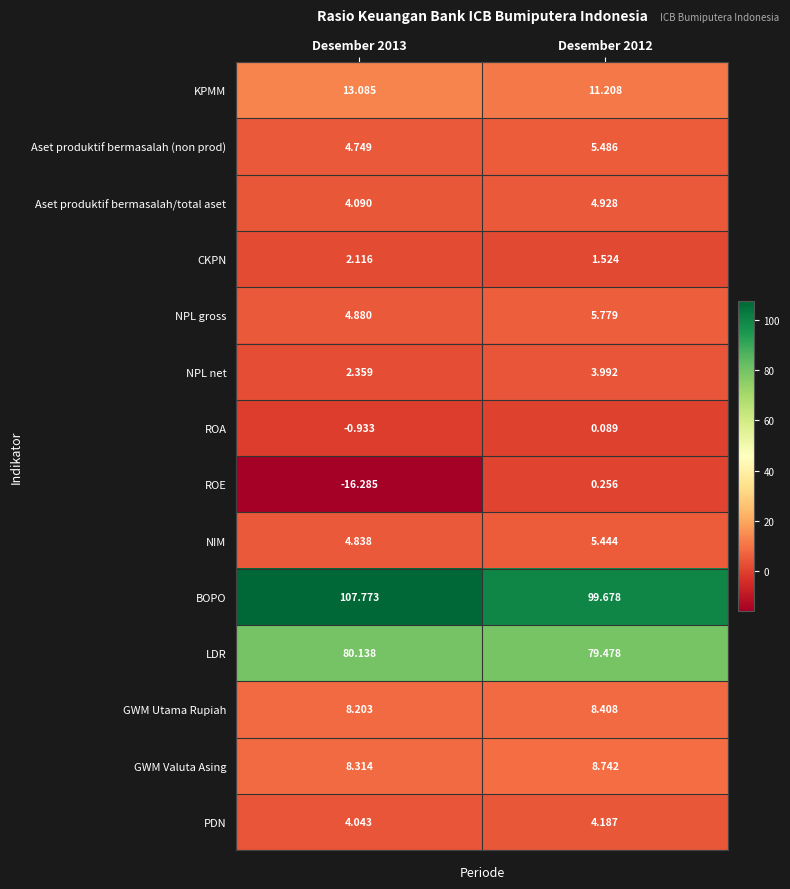

Which series has the largest total across all categories?

BOPO